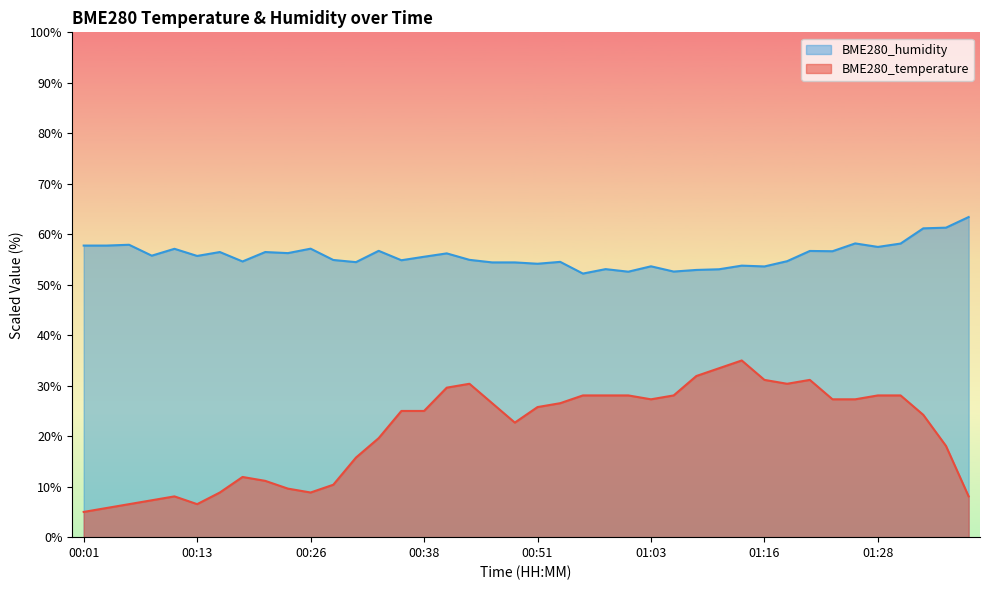

Count the number of categories in the chart.

40